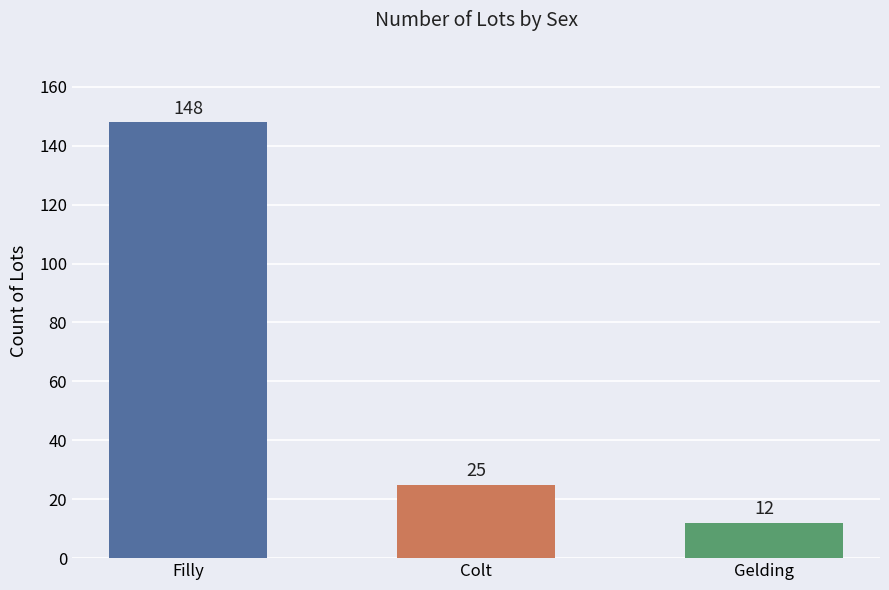

Rank the categories by value from lowest to highest.

Gelding, Colt, Filly